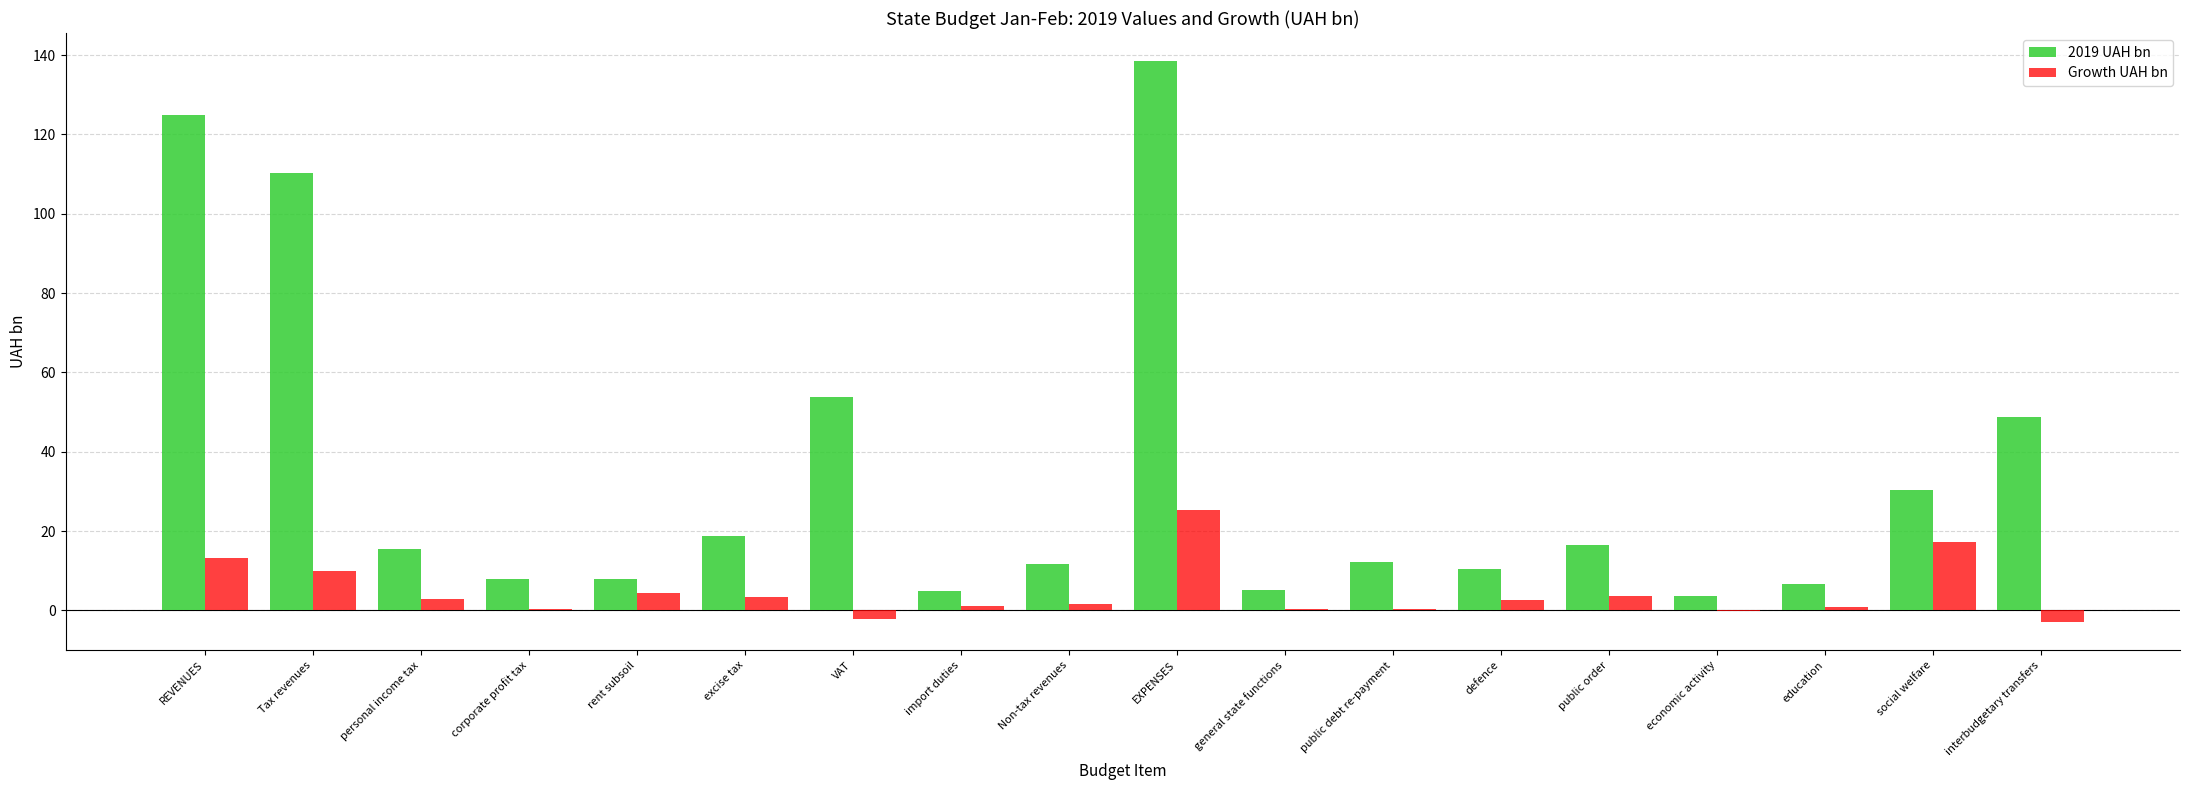

What is the sum of the 2019 UAH bn values at REVENUES and EXPENSES?

263.3